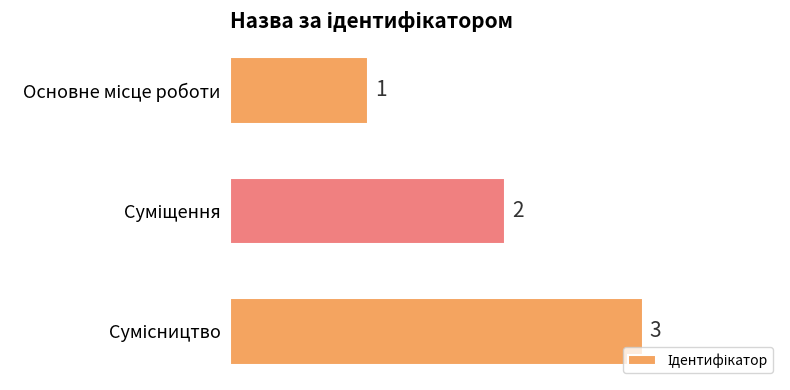

Does the chart contain any negative values?

No